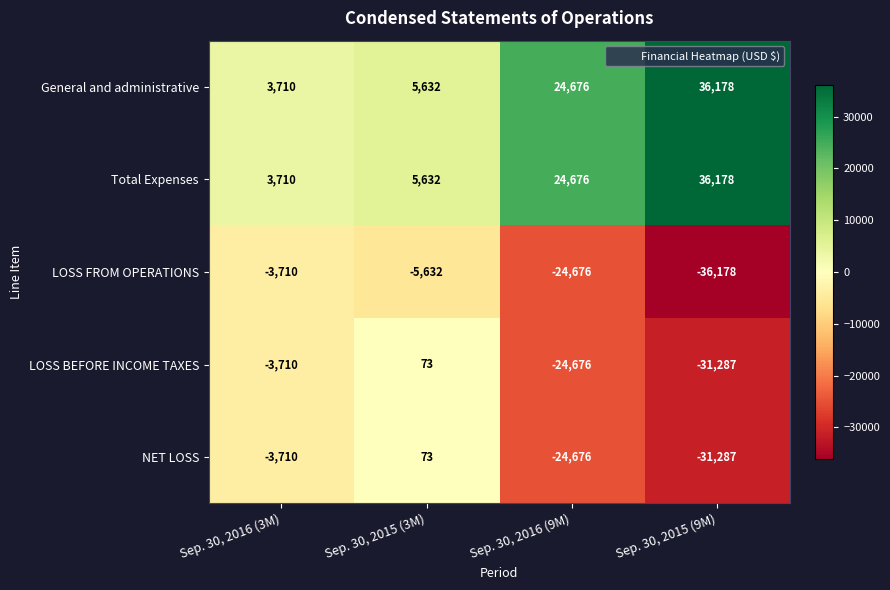

What is the sum of the Total Expenses values at Sep. 30, 2015 (3M) and Sep. 30, 2015 (9M)?

41810